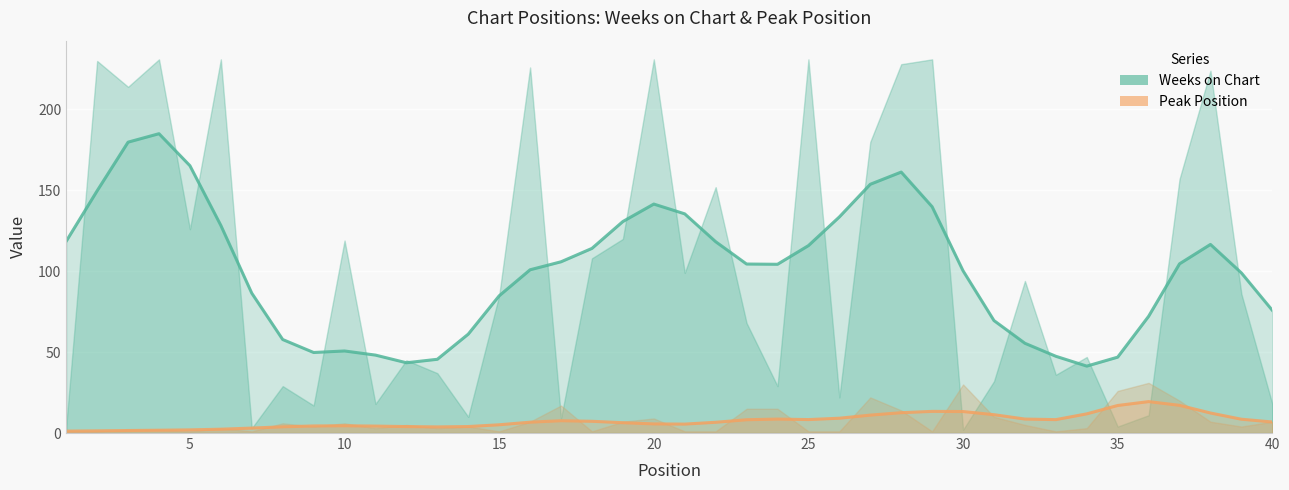

List the series in order of their overall mean, lowest first.

Peak Position, Weeks on Chart